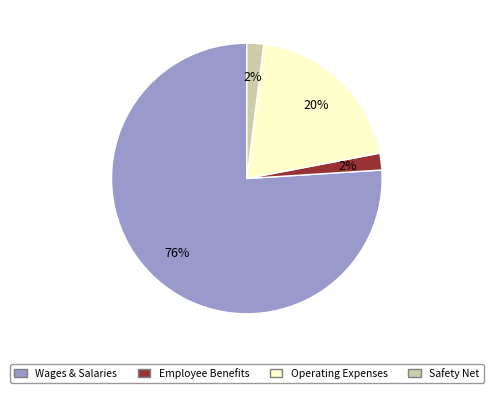

To the nearest percent, what portion does Safety Net represent?

2%